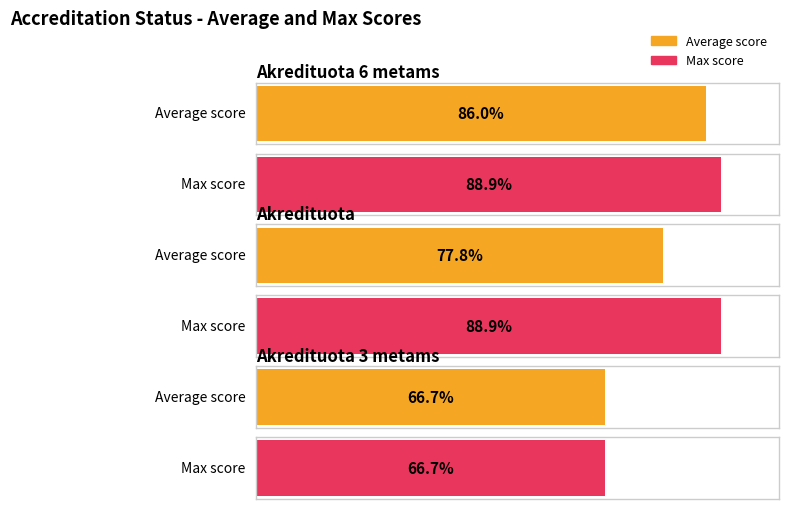

Is it true that the value at Akredituota 6 metams is 7?

False